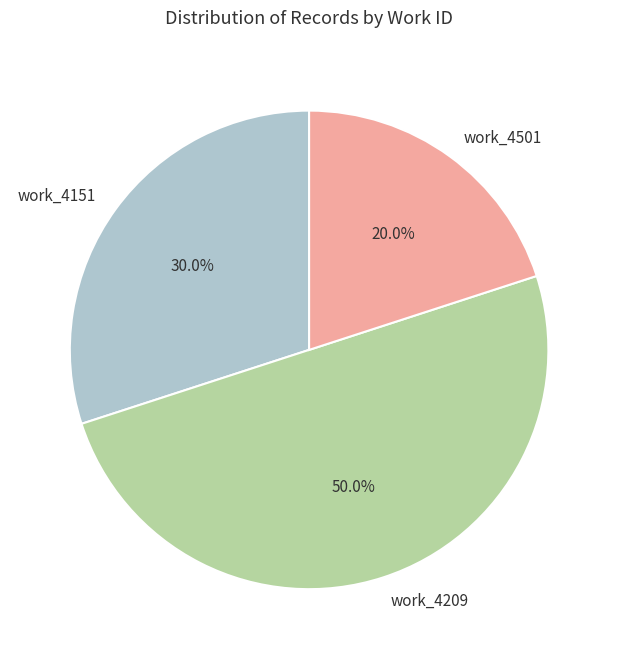

Does work_4501 account for over 50% of the chart?

No